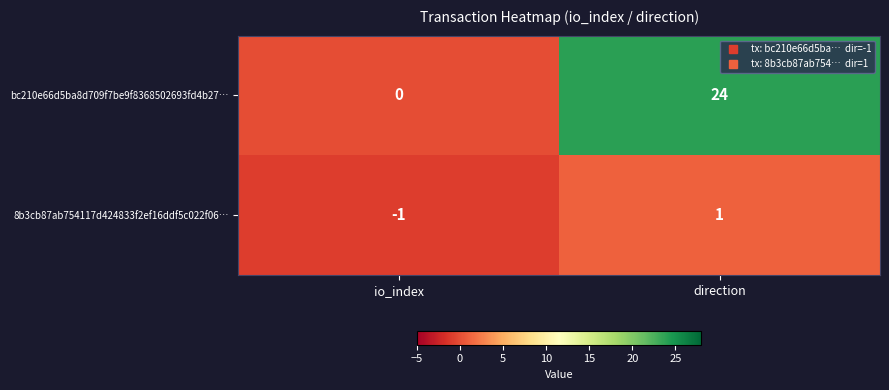

What is the sum of all bc210e66d5ba8d709f7be9f8368502693fd4b27… values?

24